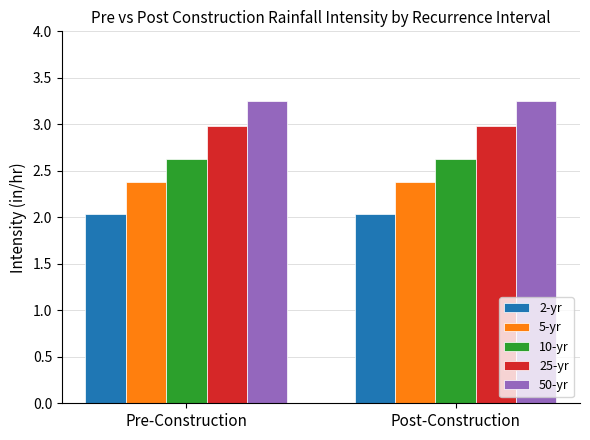

The 2-yr series shows 3.5 at Post-Construction. True or false?

False